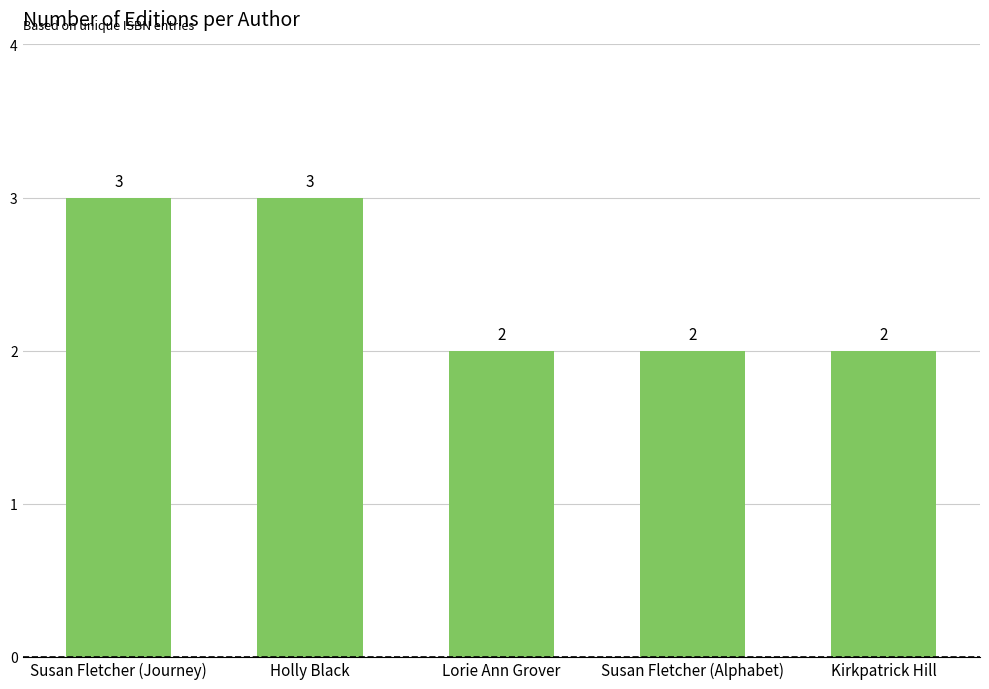

What value does the data have at Kirkpatrick Hill?

2